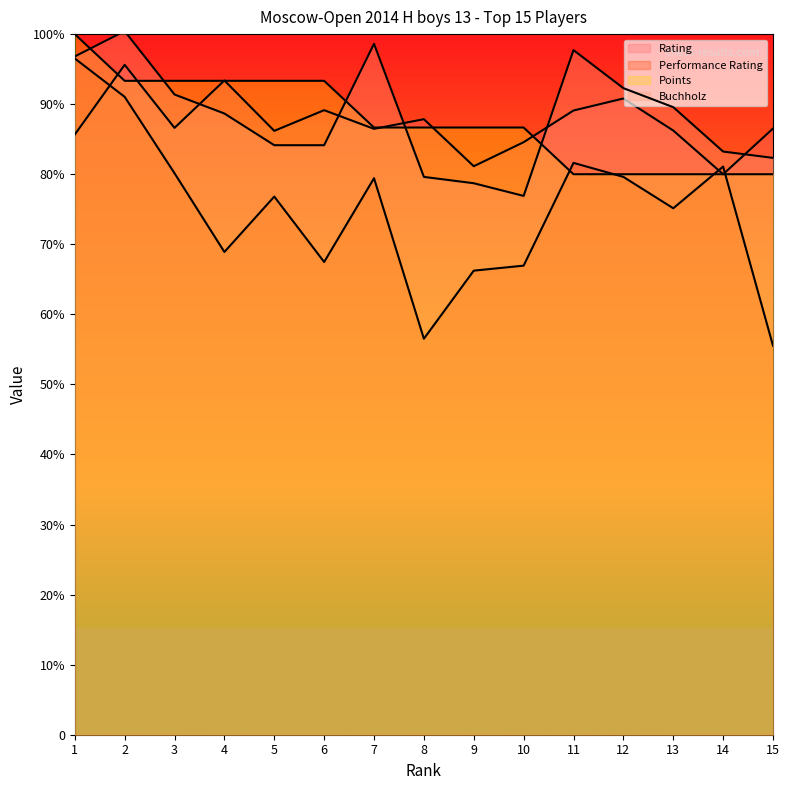

Reading left to right, what are all the values shown in this chart?

Rating: 1=1799	2=2008	3=1819	4=1961	5=1810	6=1872	7=1816	8=1845	9=1704	10=1776	11=1871	12=1907	13=1811	14=1680	15=1817
Performance Rating: 1=2027	2=1912	3=1683	4=1447	5=1613	6=1417	7=1668	8=1187	9=1391	10=1406	11=1714	12=1672	13=1578	14=1703	15=1166
Points: 1=2100	2=1960	3=1960	4=1960	5=1960	6=1960	7=1820	8=1820	9=1820	10=1820	11=1680	12=1680	13=1680	14=1680	15=1680
Buchholz: 1=2033	2=2109	3=1919	4=1862	5=1767	6=1767	7=2071	8=1672	9=1653	10=1615	11=2052	12=1938	13=1881	14=1748	15=1729